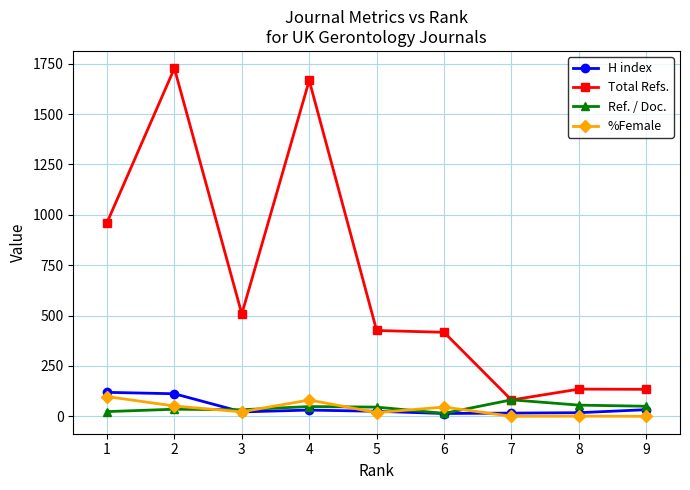

After their last crossing, which series has the higher values: Ref. / Doc. or H index?

Ref. / Doc.